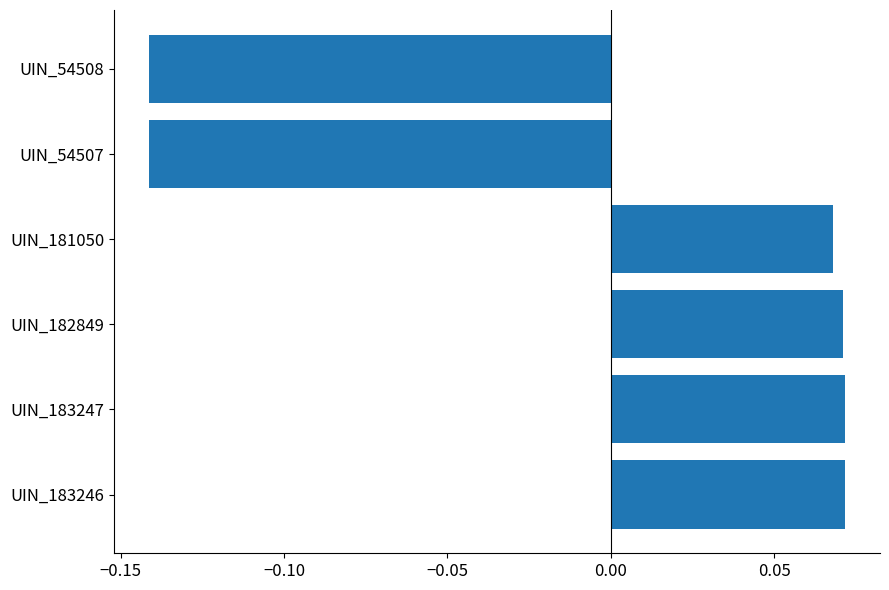

The value at UIN_181050 is 0.0. True or false?

False